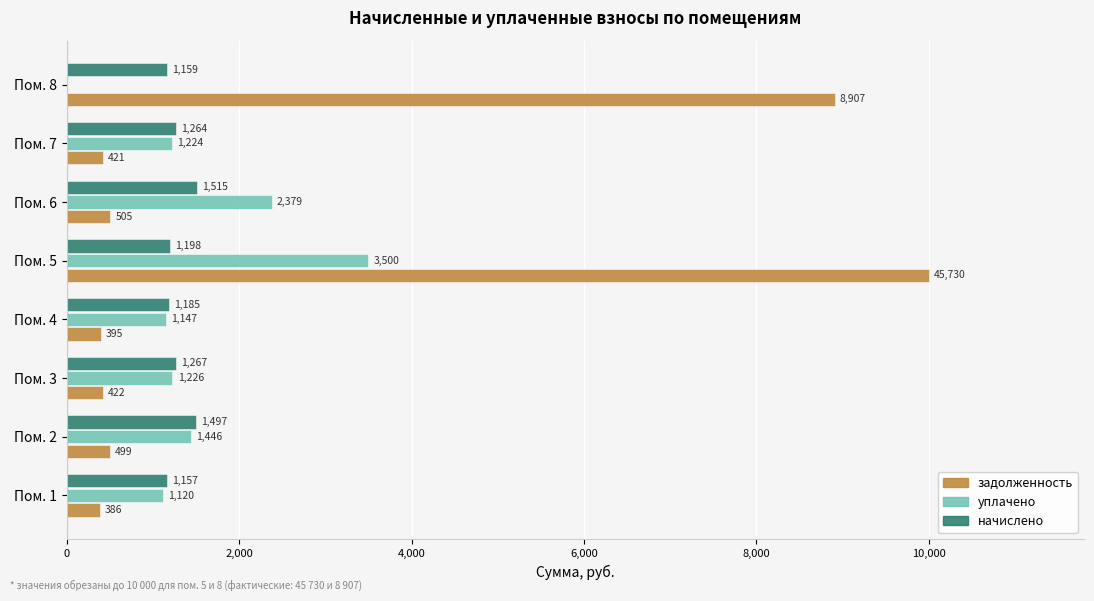

Where is задолженность nearest to the value 5192?

Пом. 8